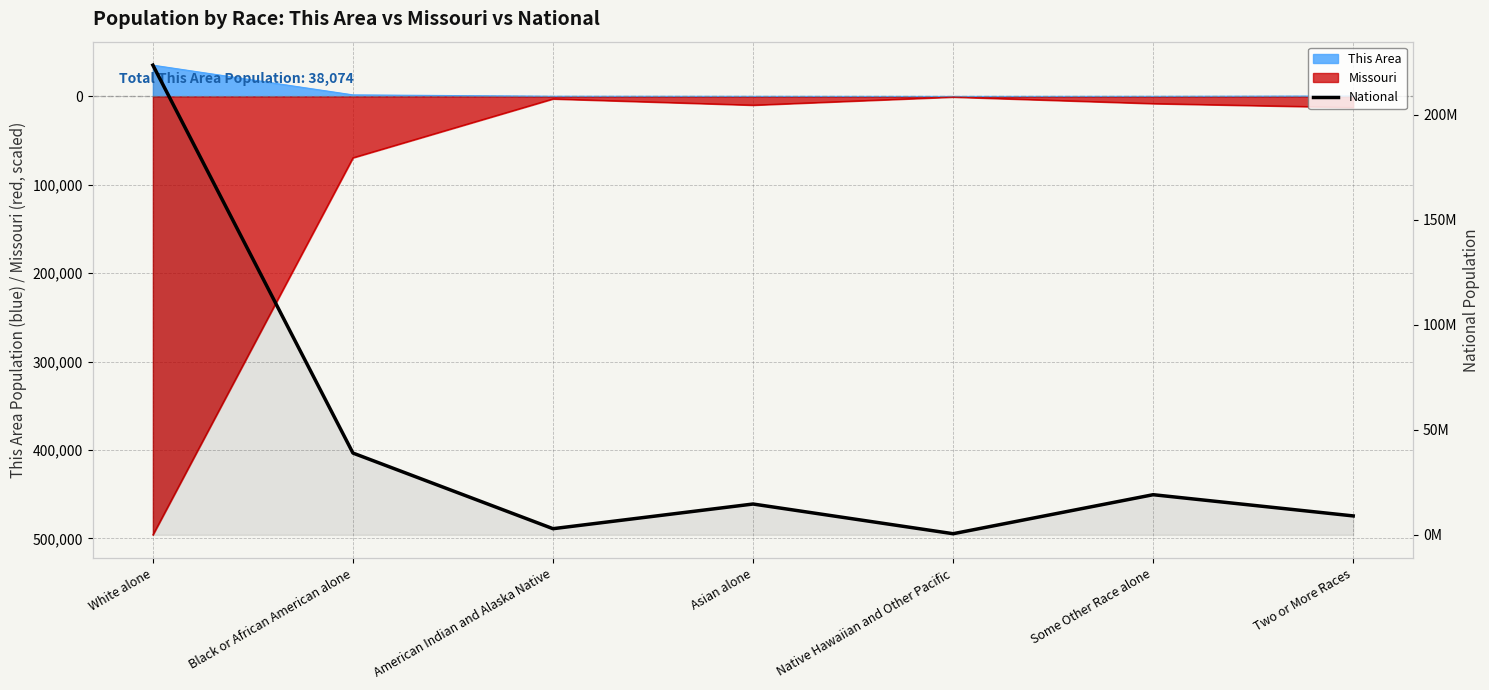

What is the value of the 6th point from the left?

19107368